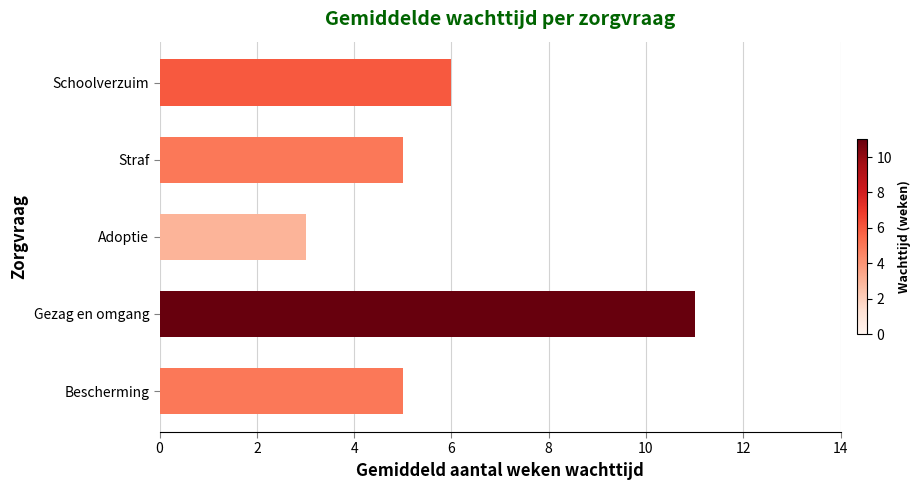

What value does the data have at Adoptie?

3